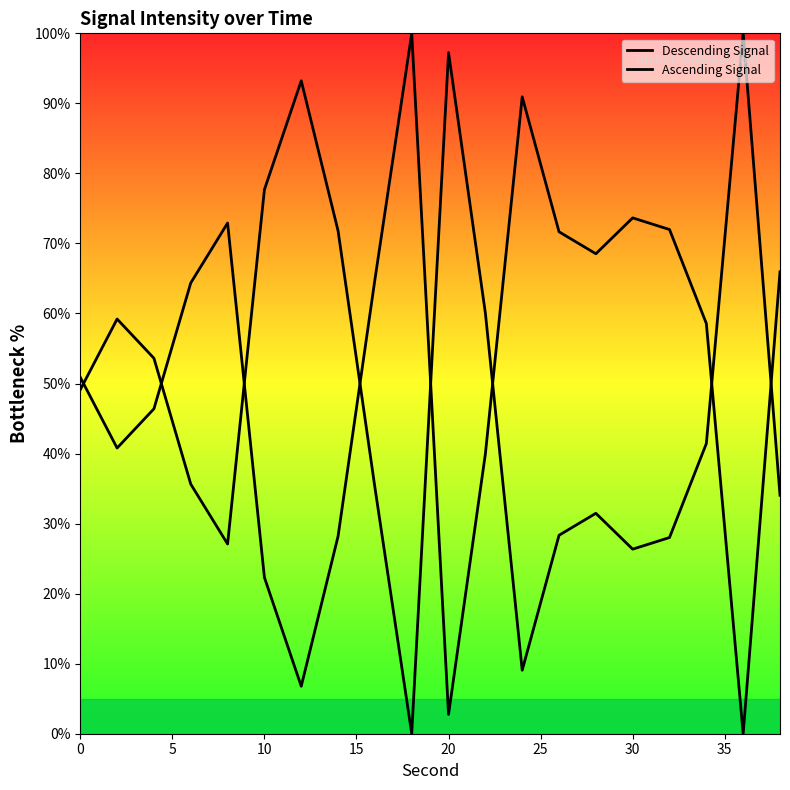

List the series in order of their peak value, lowest first.

Descending Signal, Ascending Signal